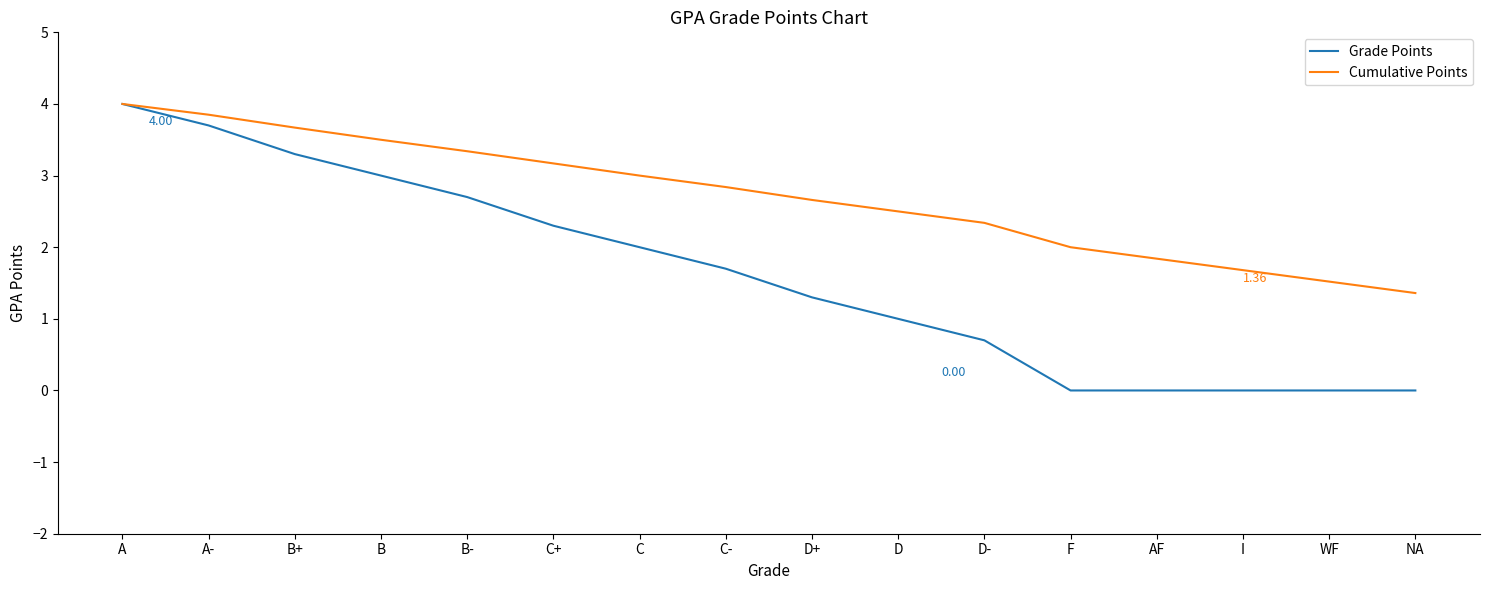

What is the average value of the Grade Points series?

1.6